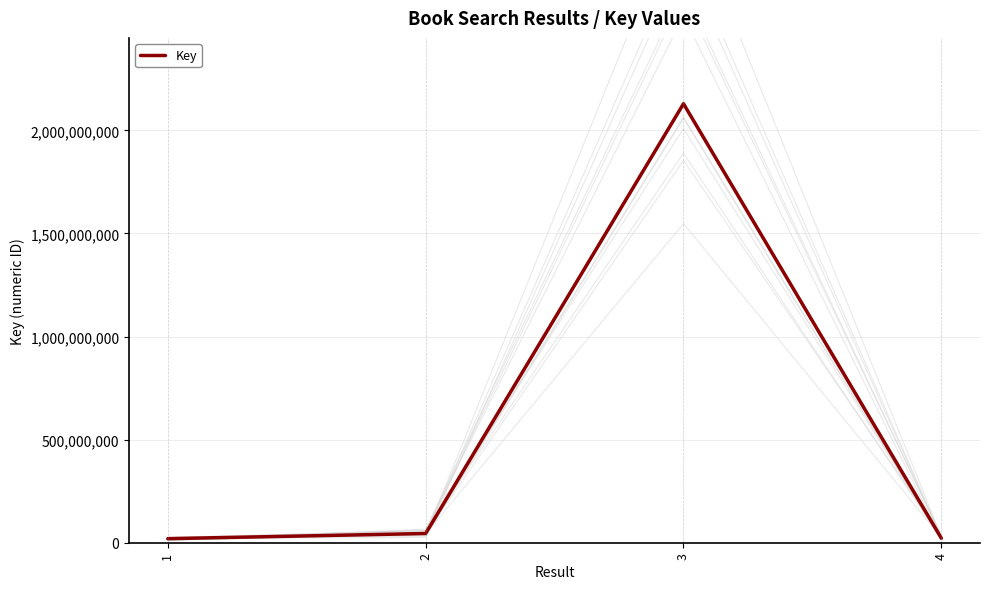

Is it true that the value at 1 is 19626324?

True